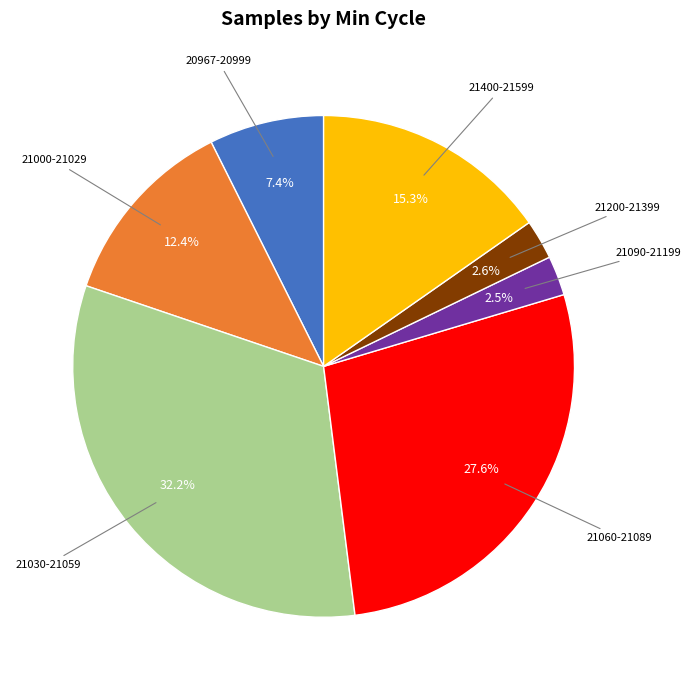

Is there a majority slice in this chart?

No